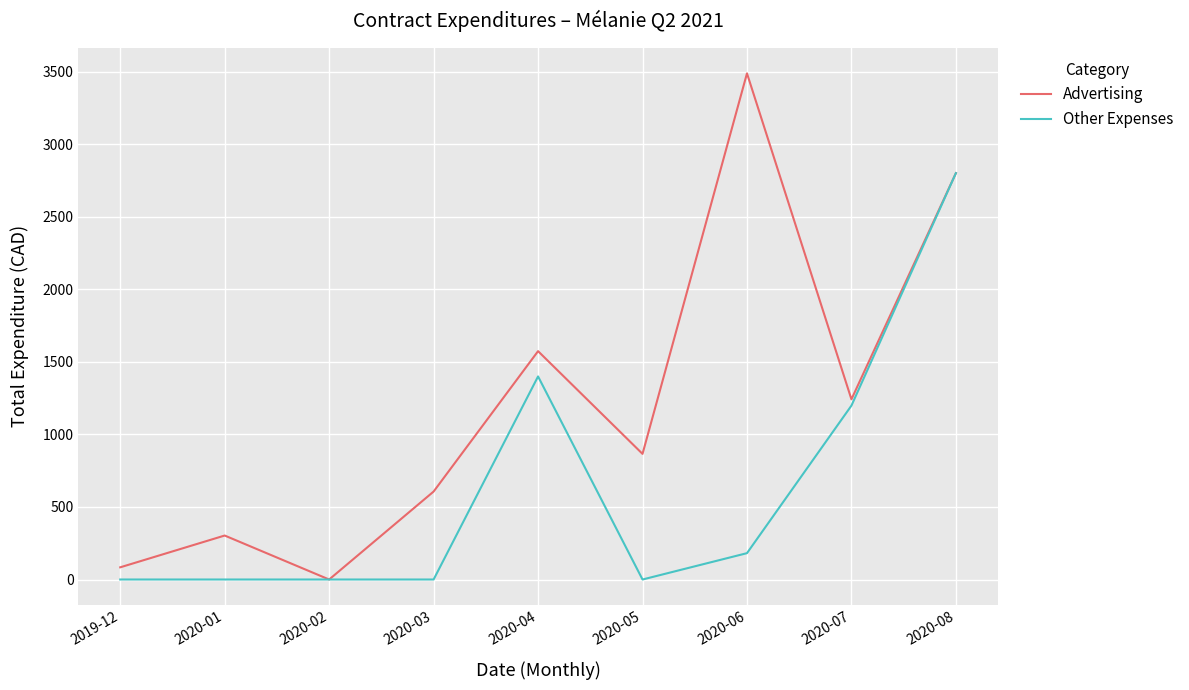

At which category is the sum across all series the highest?

2020-08